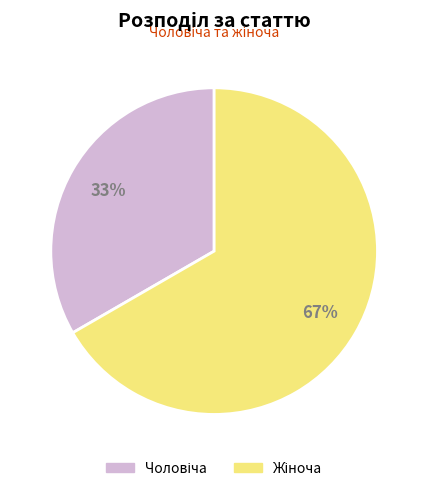

To the nearest percent, what is the average slice percentage?

50%